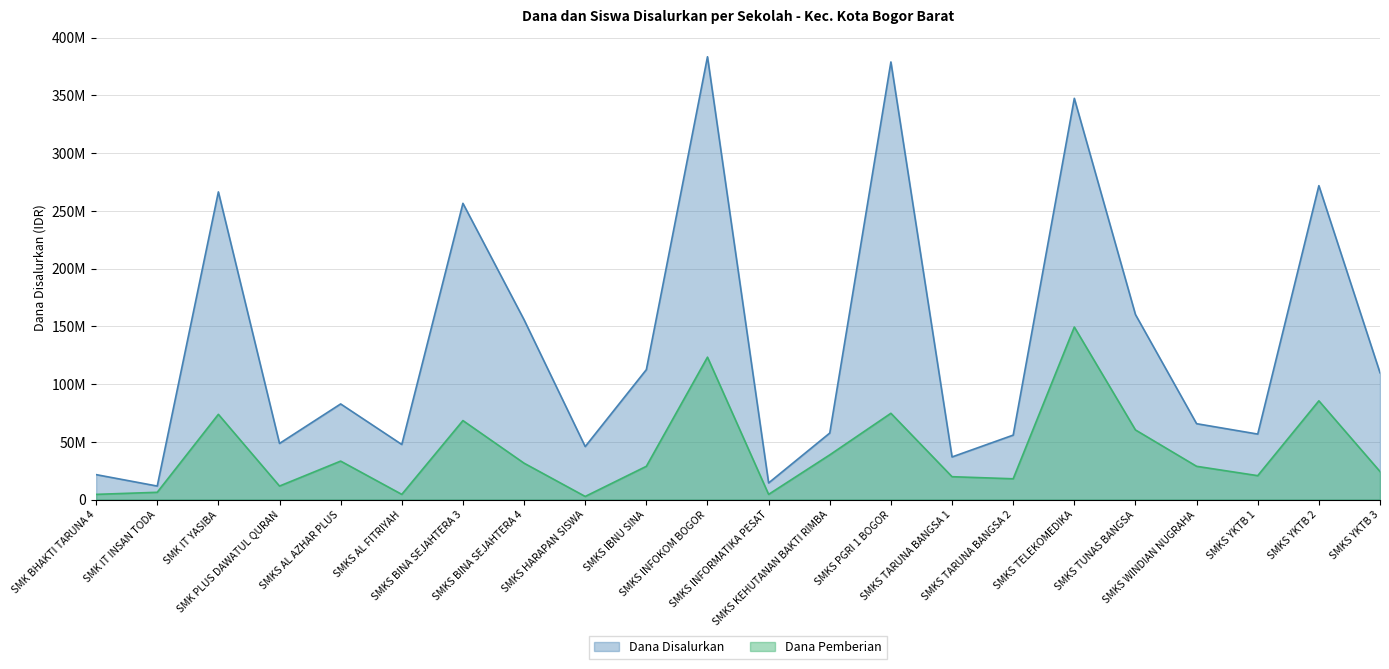

The chart shows a value of 56407004 at SMKS YKTB 3. True or false?

False